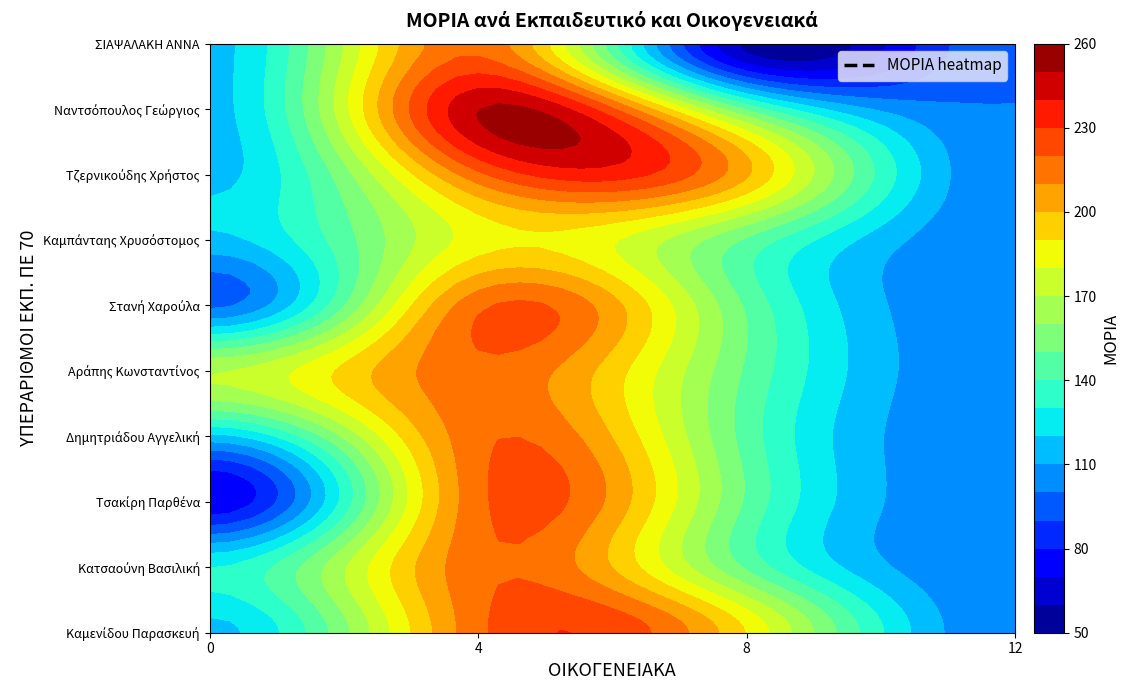

Which series changed the most between Καμενίδου Παρασκευή and Κατσαούνη Βασιλική?

Ναντσόπουλος Γεώργιος